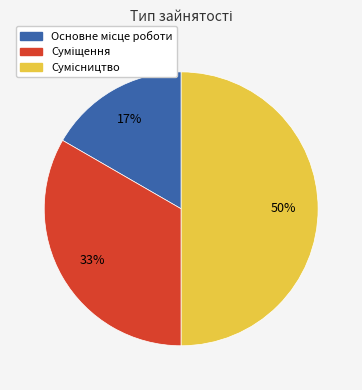

To the nearest percent, what is the average slice percentage?

33%